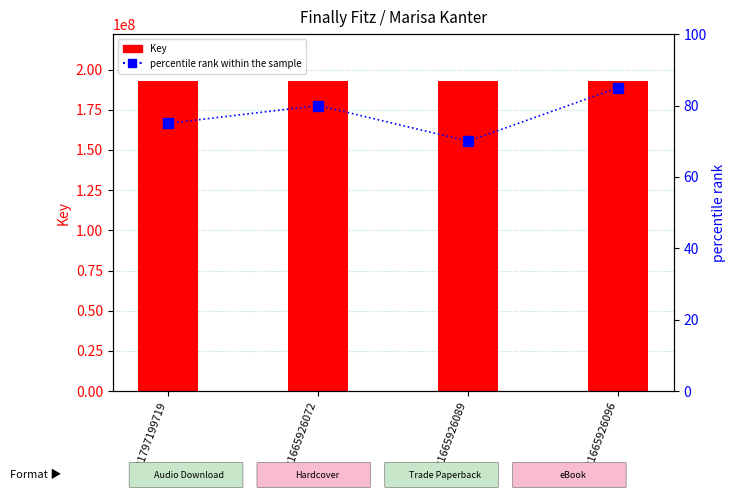

The value of percentile rank within the sample at 9781797199719 is 125. True or false?

False